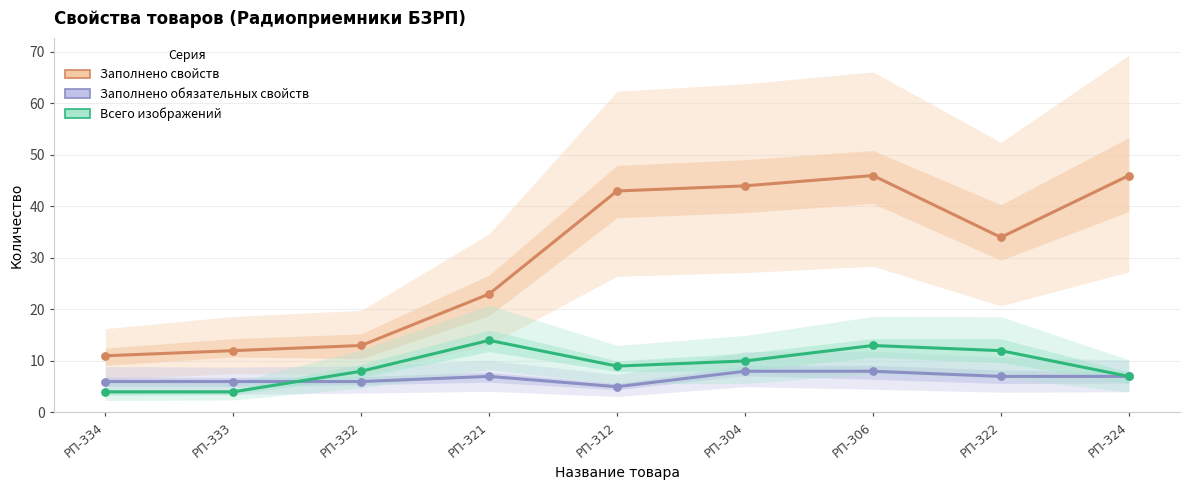

Which series has the largest Y range (max minus min)?

Заполнено свойств